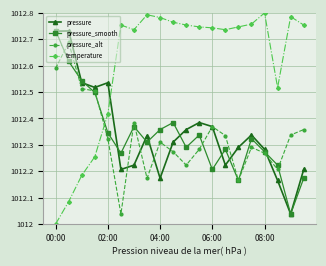

Where is temperature nearest to the value 101240?

02:00